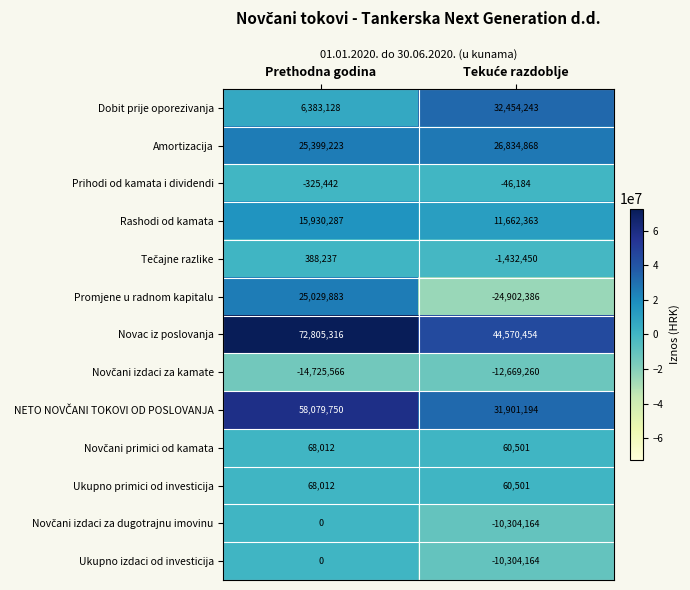

What is the approximate value of Novac iz poslovanja at Prethodna godina, to the nearest 50?

72805300